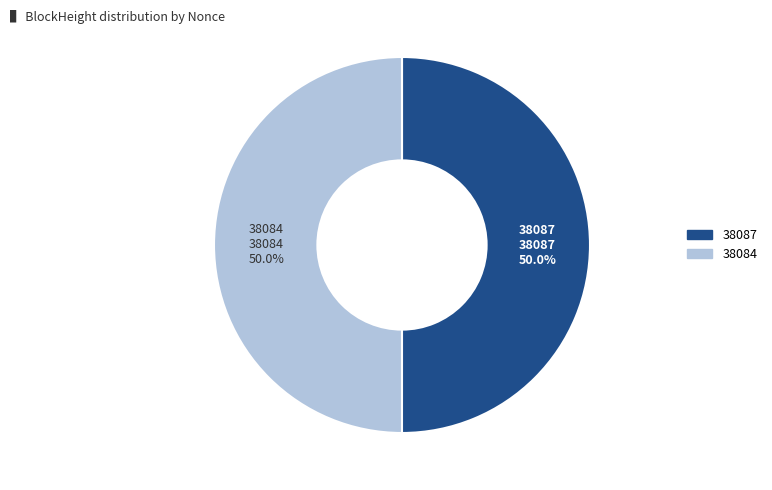

Count the number of slices in the pie.

2